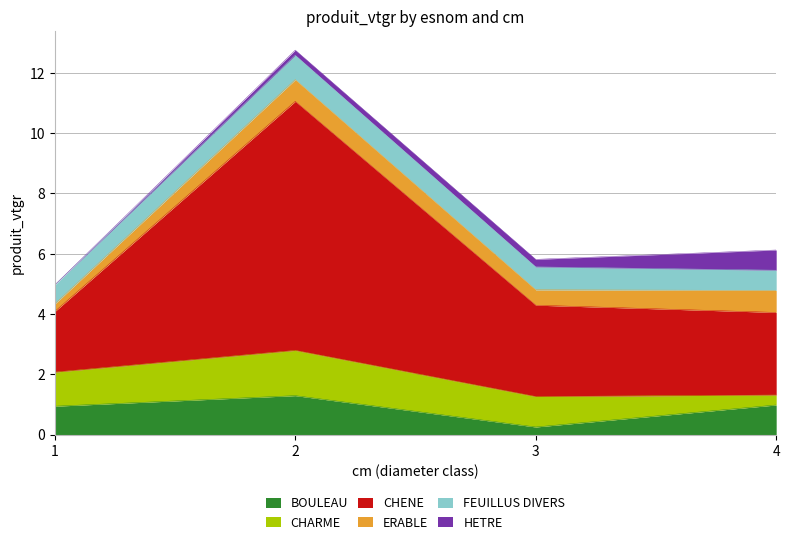

What is the highest value of the CHARME series?

1.5